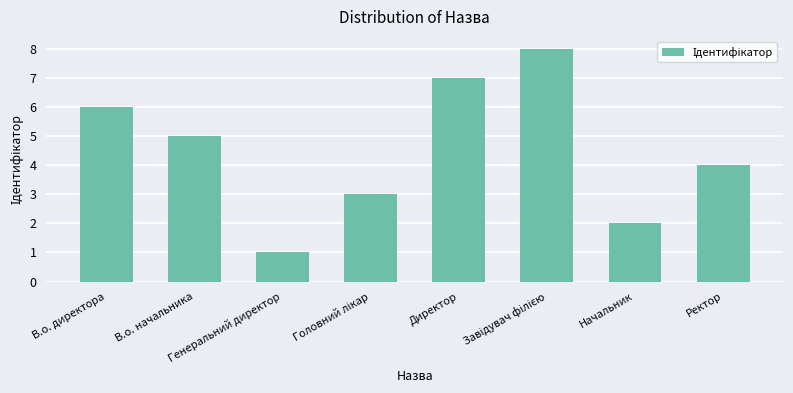

What is the sum of all values?

36